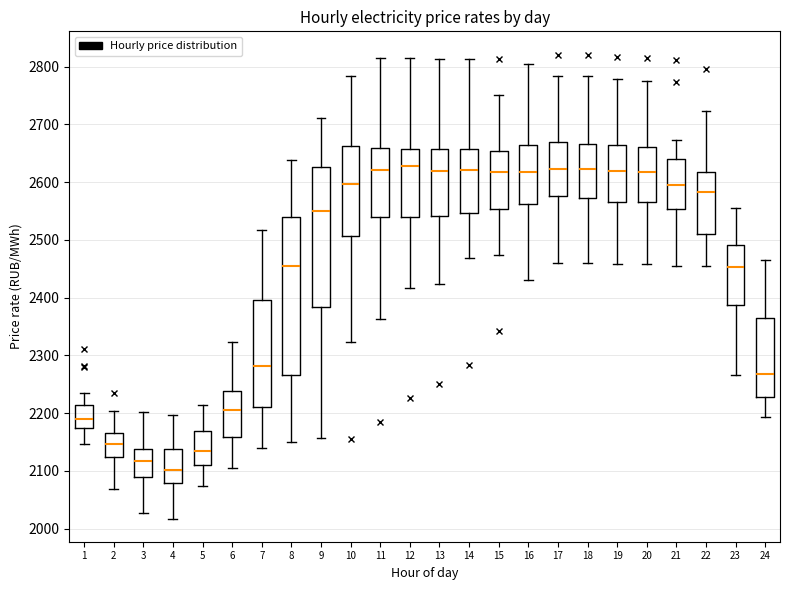

Where does the upper whisker of the box at x = 14 end on the y-axis? The values are not printed on the chart, so give them approximately, as read against the axis.

2810